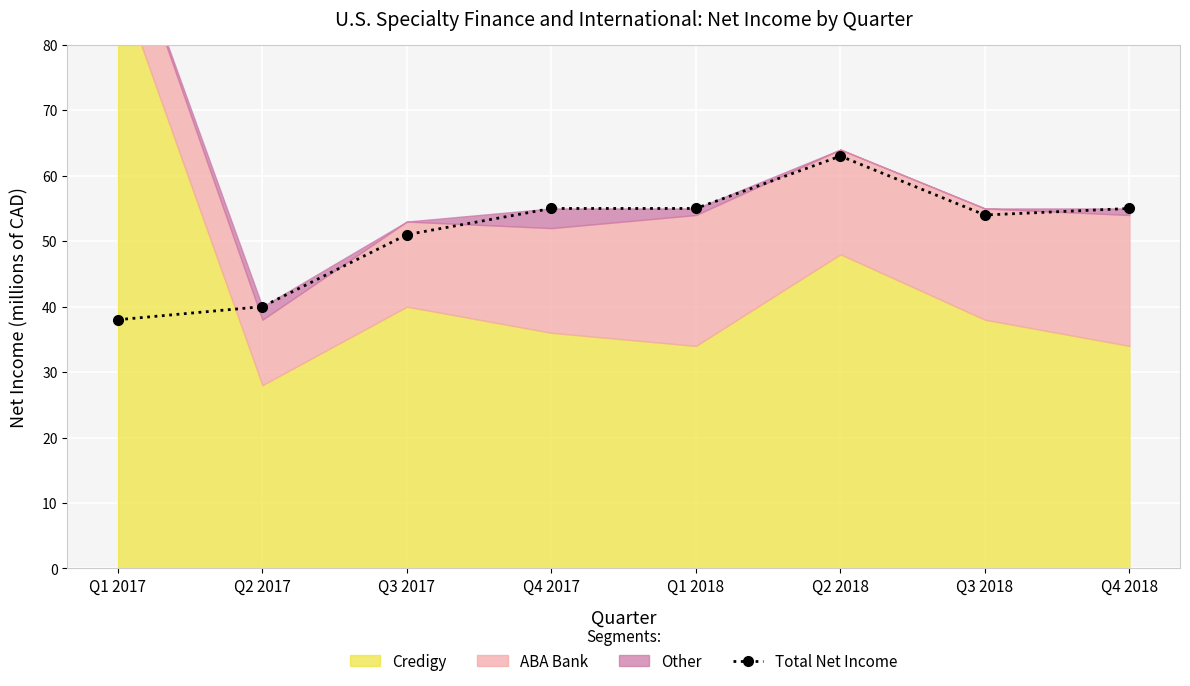

How many points are lower than both their immediate neighbors (excluding endpoints)?

1